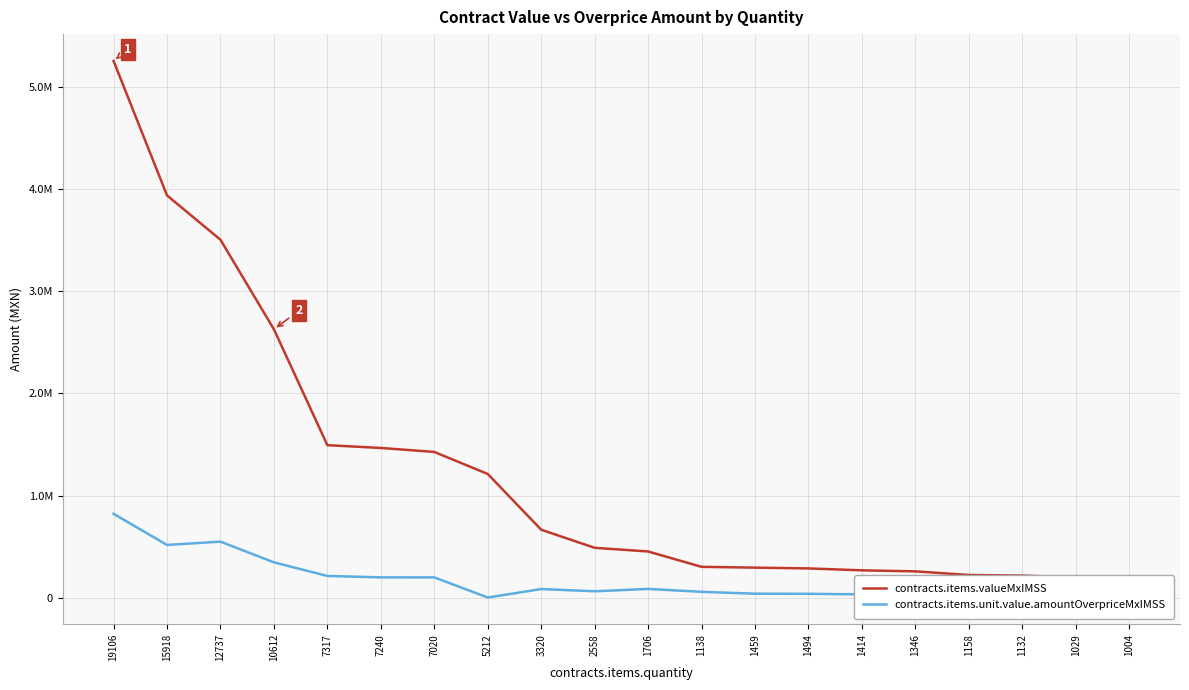

What is the label of the 3rd point from the right?

1132